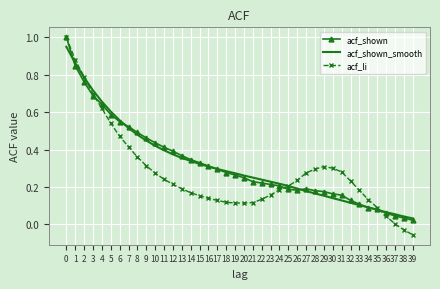

The value of acf_li at 26 is 0.3. True or false?

False